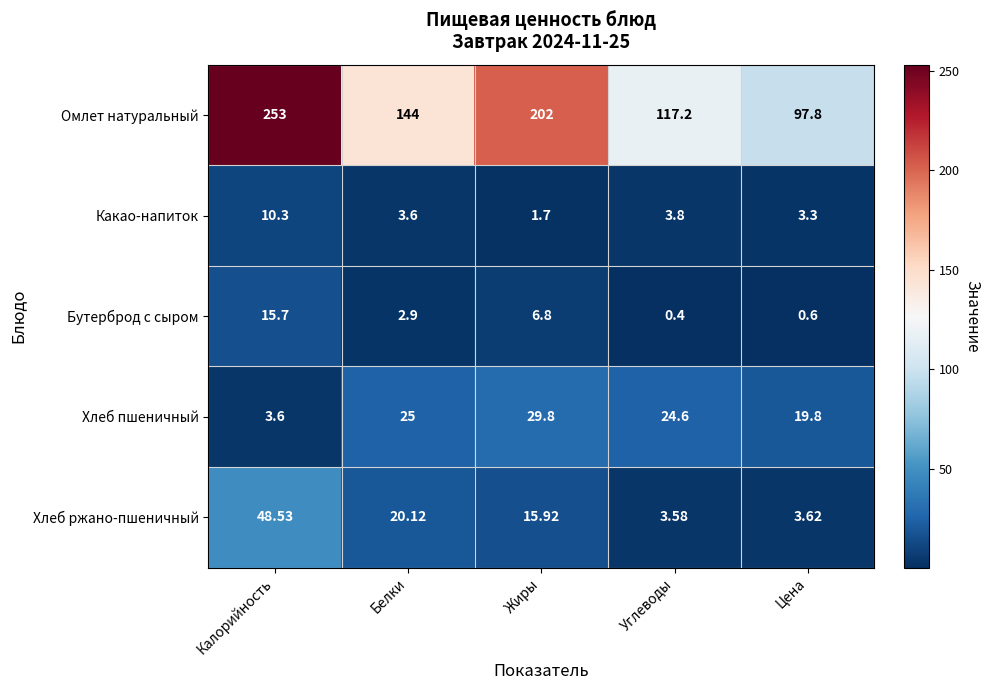

At which label is Хлеб пшеничный closest to 16?

Цена